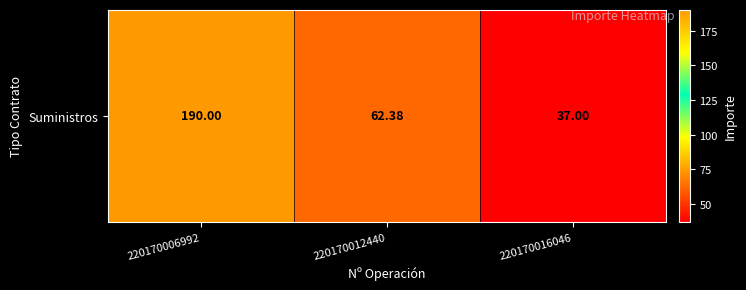

What is the difference between the second highest and minimum values?

25.4